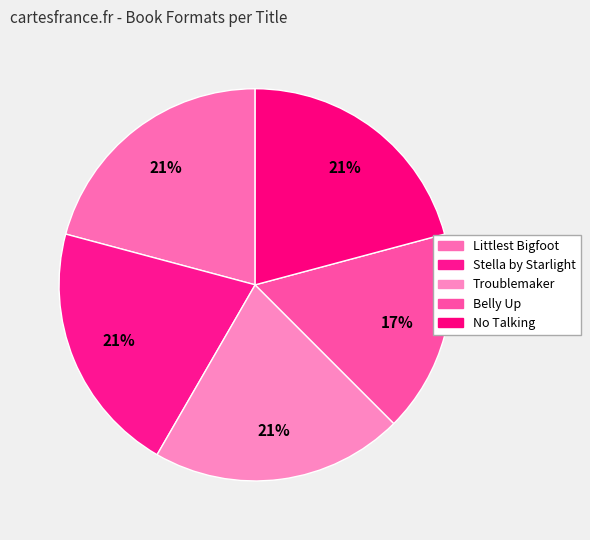

True or false: No Talking accounts for 21% of the total.

True